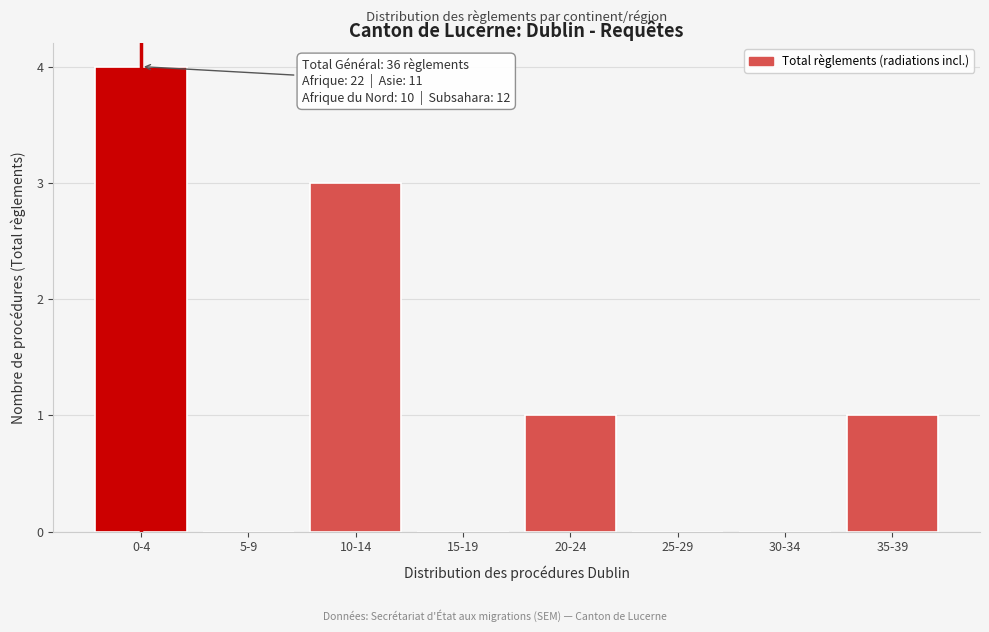

Reading left to right, what are all the values shown in this chart?

0-4=4	5-9=0	10-14=3	15-19=0	20-24=1	25-29=0	30-34=0	35-39=1